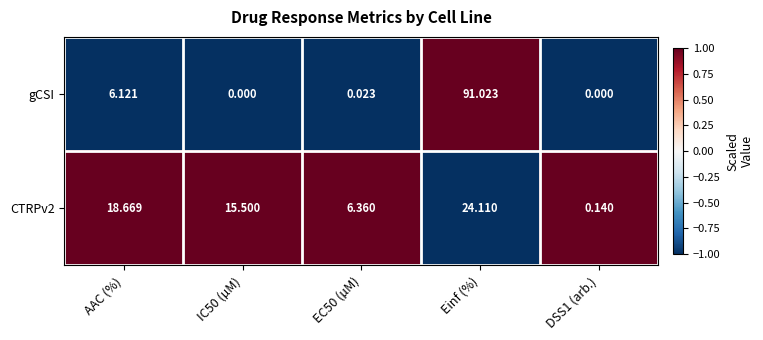

Where does the CTRPv2 series first go above 15?

AAC (%)